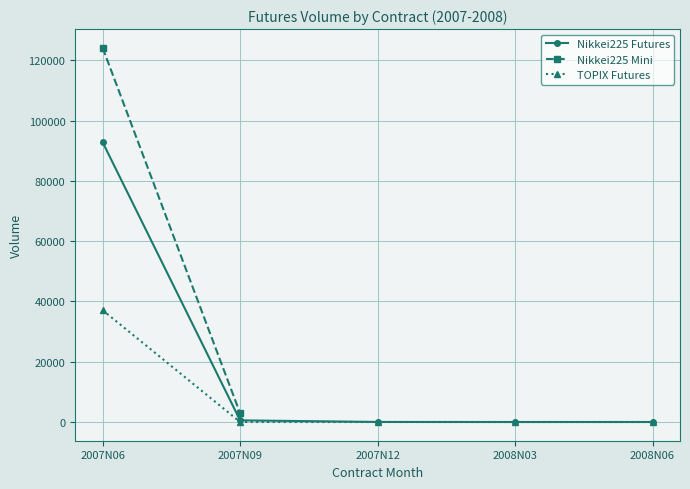

At which category does the chart reach its peak across all series?

2007N06